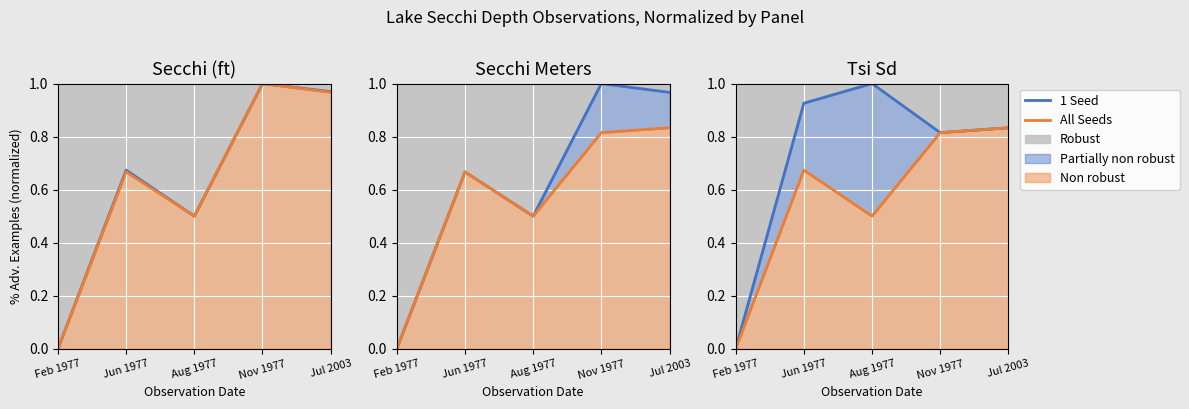

Which label corresponds to the smallest value in the chart?

Feb 1977